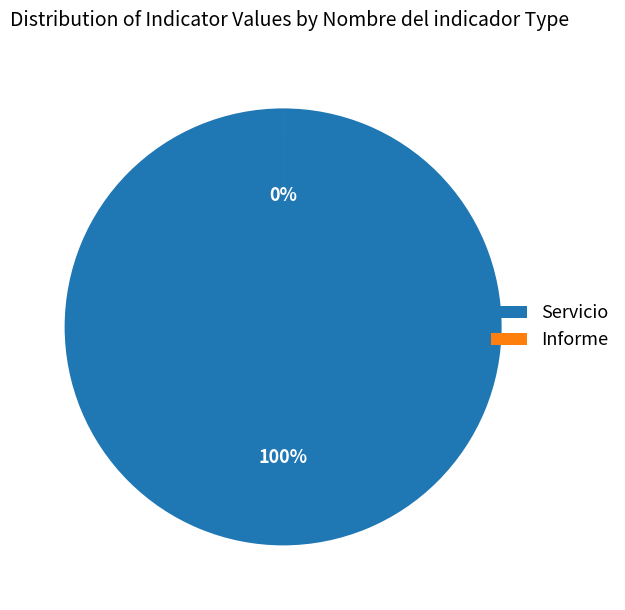

To the nearest percent, what is the difference between the largest and smallest slice percentages?

100%